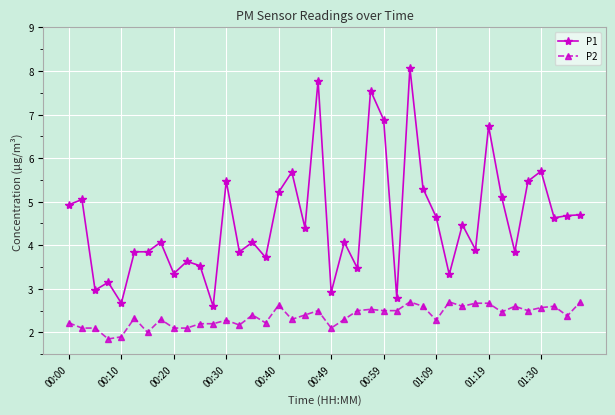

List the series in order of their overall mean, lowest first.

P2, P1